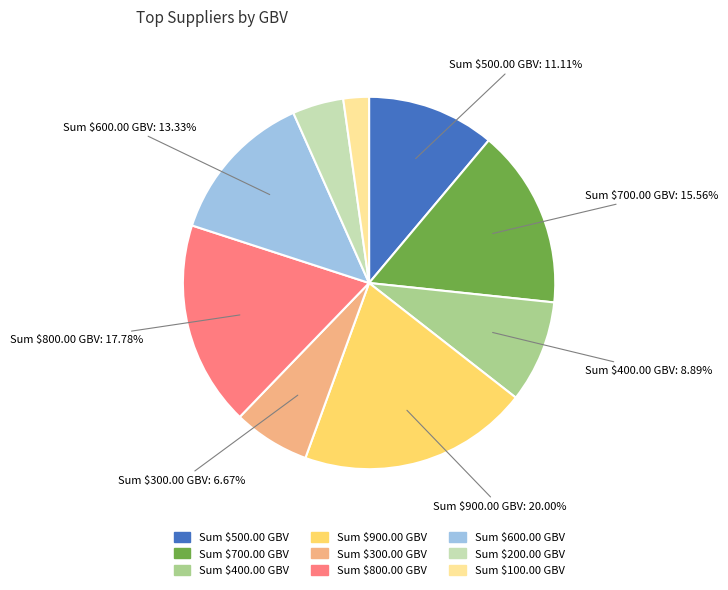

Which category has the smallest portion of the pie?

Sum $100.00 GBV